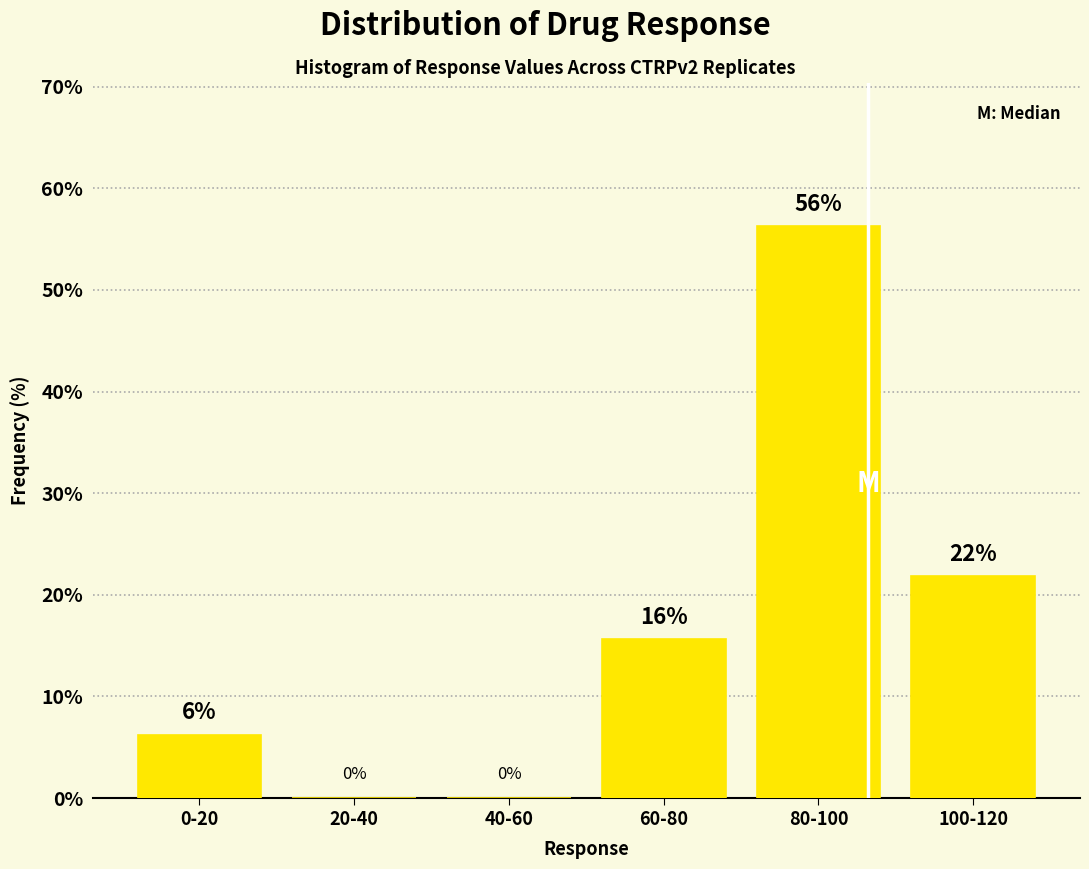

Where is the data nearest to the value 28?

100-120